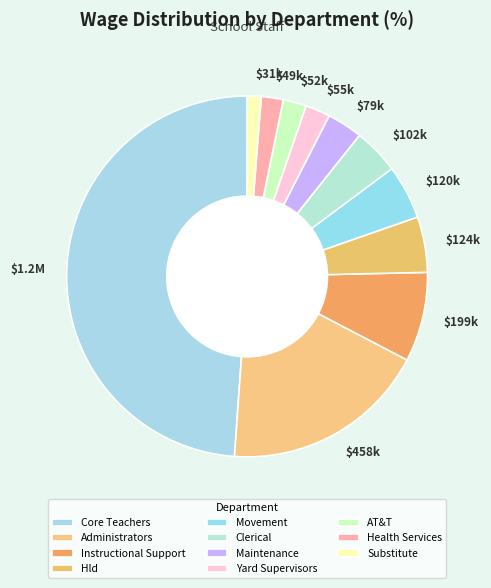

To the nearest percent, what portion does Substitute represent?

1%